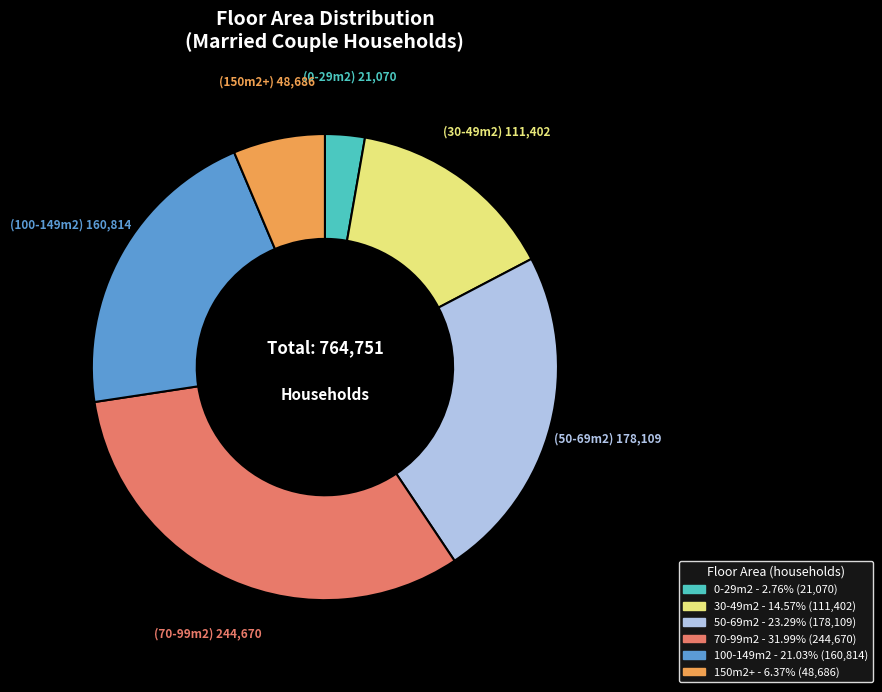

The 150m2+ slice represents 15% of the pie. True or false?

False